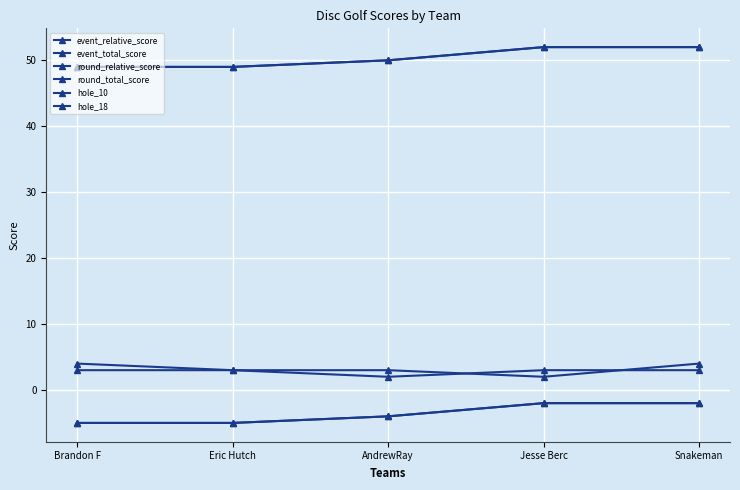

How many event_total_score values are between 49 and 52?

5